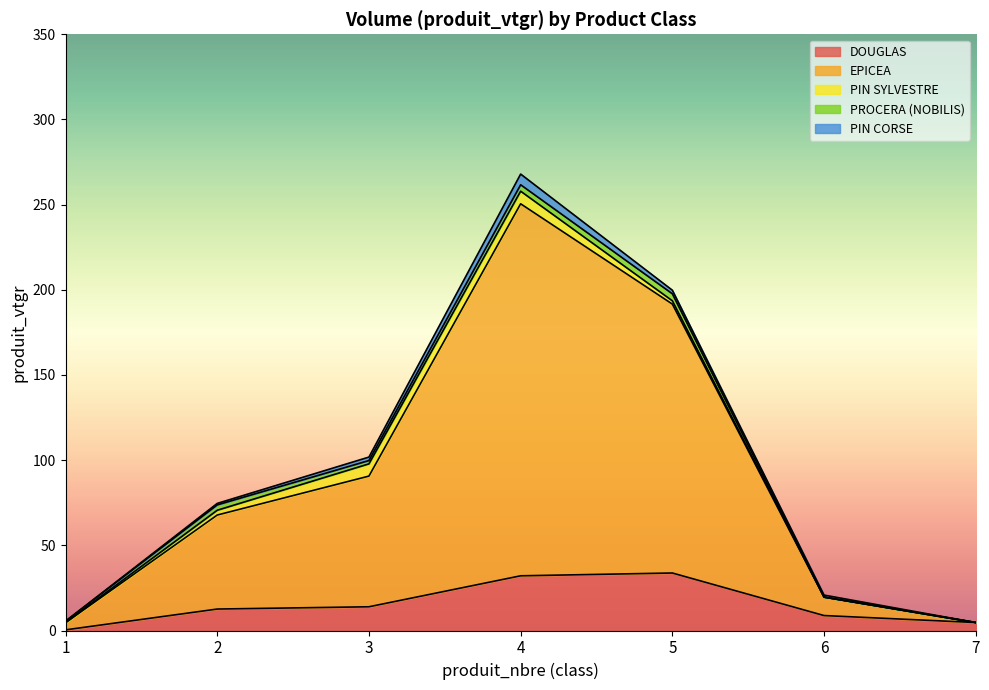

What is the total value across all series at 7?

4.7